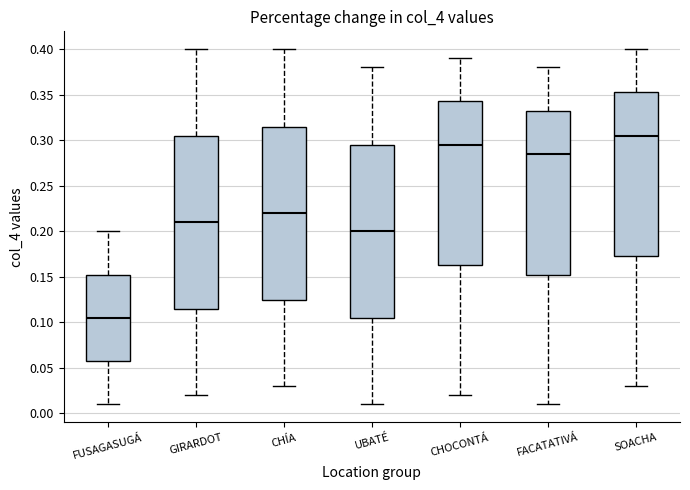

Reading left to right, transcribe this box plot: for each box, give where its median line is, the range the box spans, and where its two whiskers end, as read against the y-axis. The values are not printed on the chart, so give them approximately, as read against the axis.

FUSAGASUGÁ: median 0.105, box 0.060 to 0.155, whiskers 0.010 to 0.200
GIRARDOT: median 0.210, box 0.115 to 0.305, whiskers 0.020 to 0.400
CHÍA: median 0.220, box 0.125 to 0.315, whiskers 0.030 to 0.400
UBATÉ: median 0.200, box 0.105 to 0.295, whiskers 0.010 to 0.380
CHOCONTÁ: median 0.295, box 0.165 to 0.345, whiskers 0.020 to 0.390
FACATATIVÁ: median 0.285, box 0.155 to 0.335, whiskers 0.010 to 0.380
SOACHA: median 0.305, box 0.175 to 0.355, whiskers 0.030 to 0.400